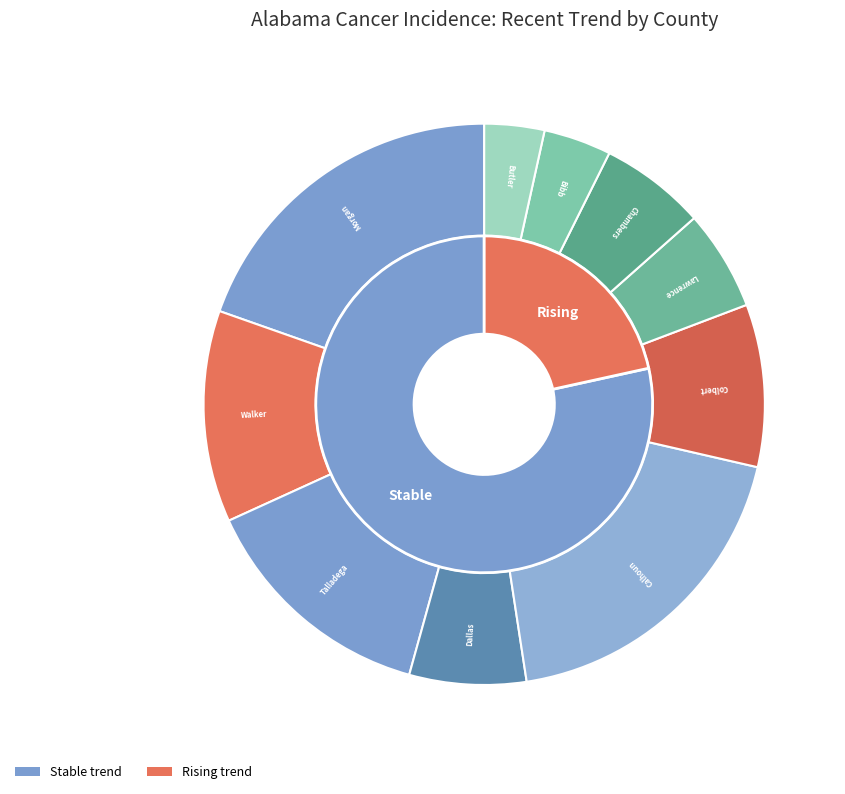

The stable_3 slice represents 12% of the pie. True or false?

False